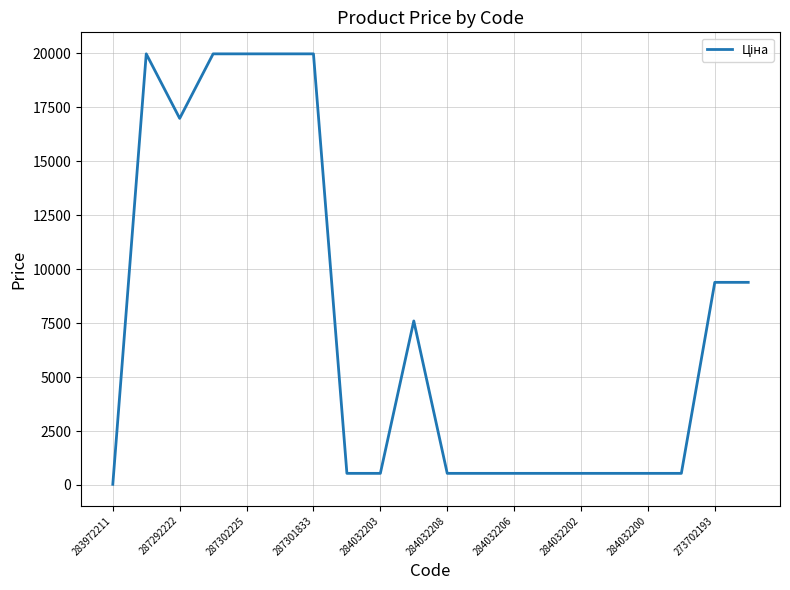

What is the difference between the maximum and minimum values?

19932.1